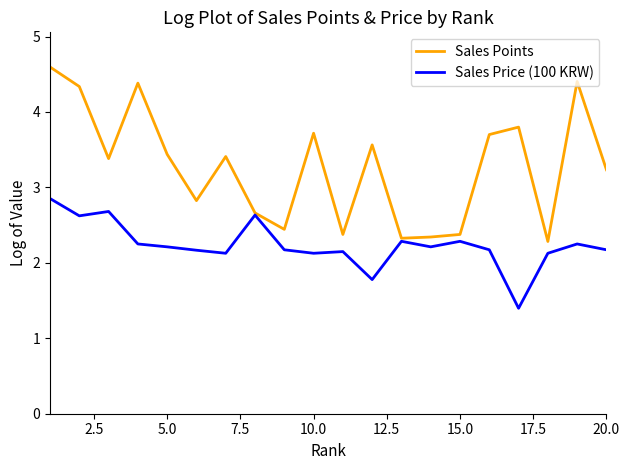

Which series has the largest total across all categories?

Sales Points